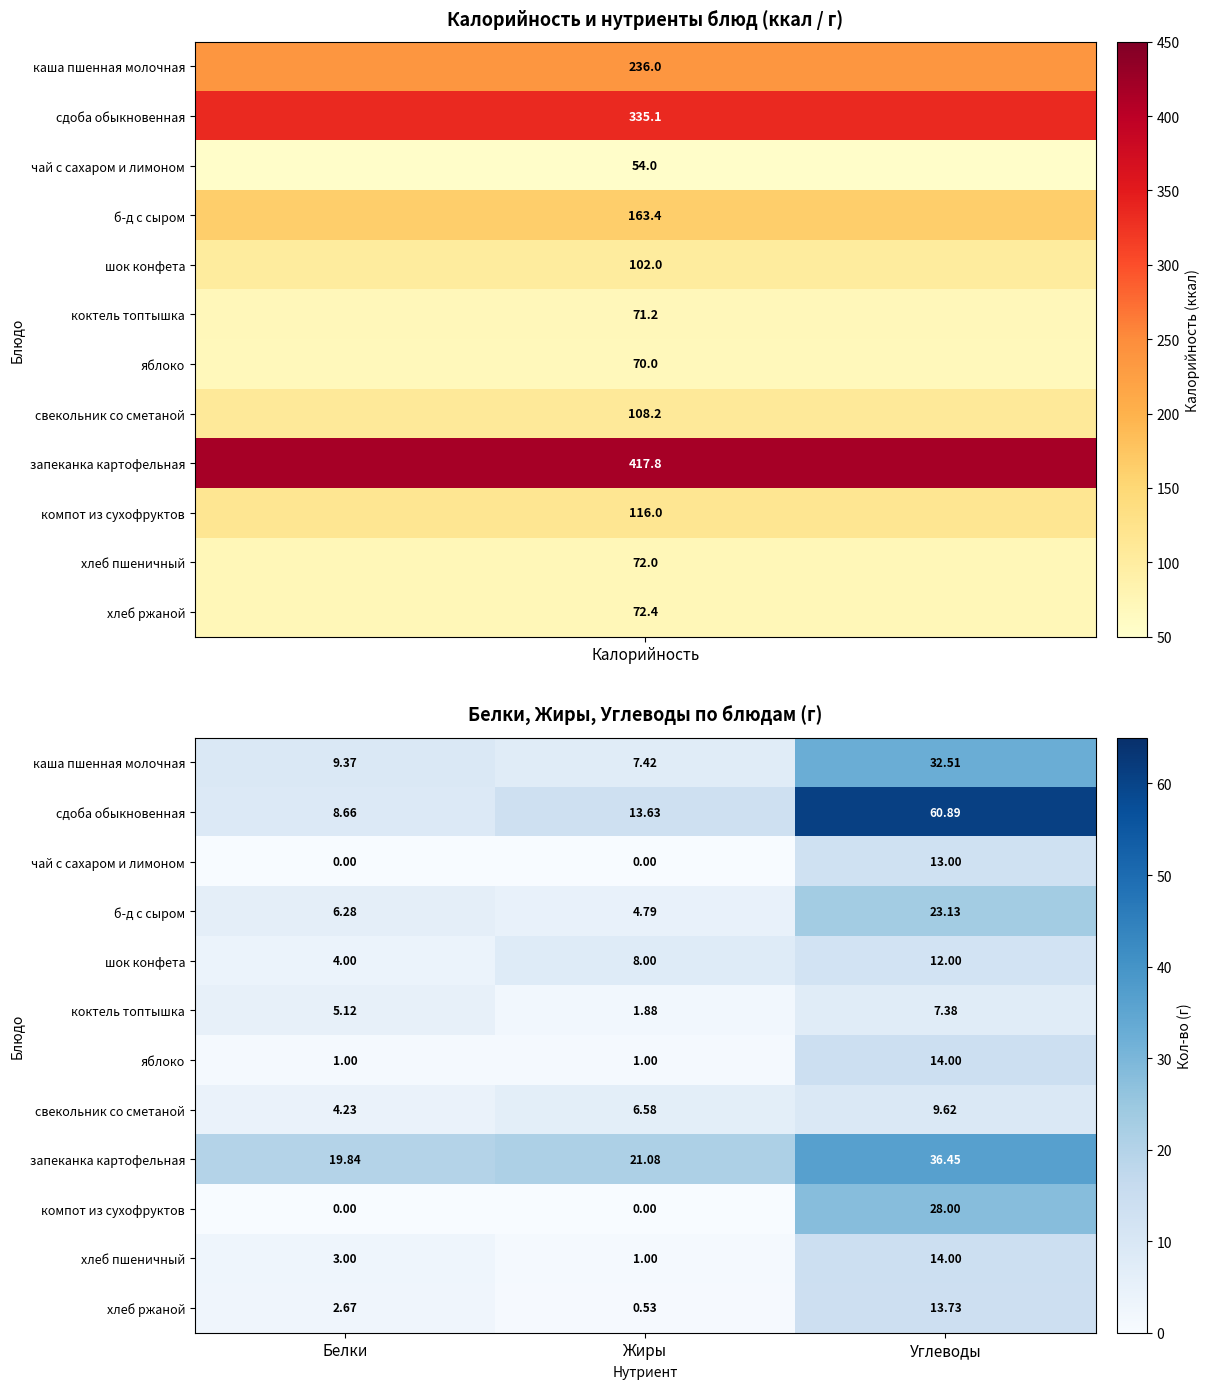

Where does the сдоба обыкновенная series first go above 13?

Жиры